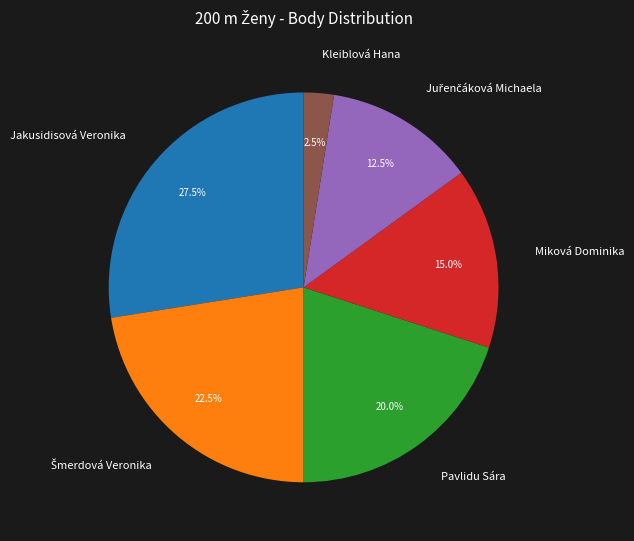

Does any single category account for the majority?

No